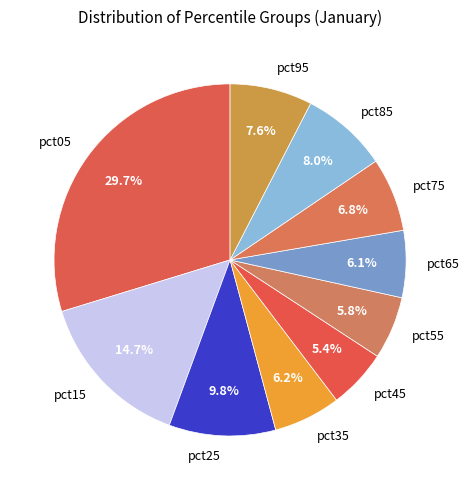

What is the ratio of the value at pct95 to the value at pct85?

1.0